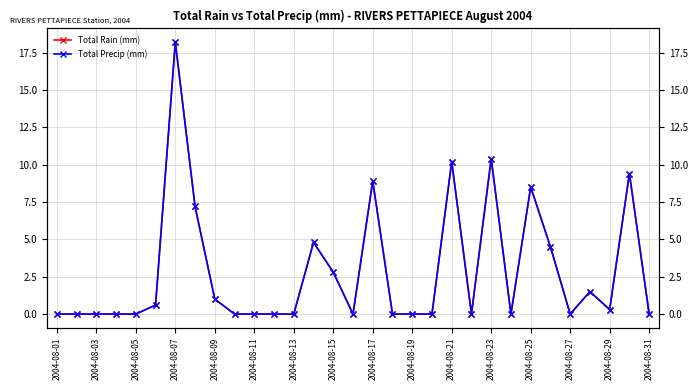

True or false: Total Precip (mm) and Total Rain (mm) intersect in this chart.

False